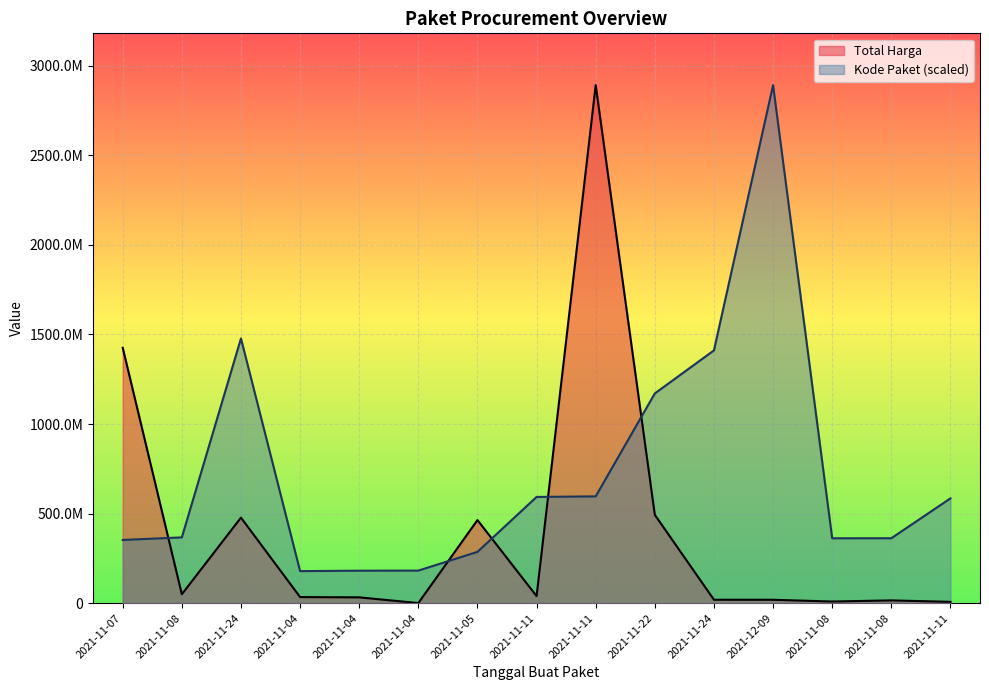

List the series in order of their overall mean, lowest first.

Total Harga, Kode Paket (scaled)